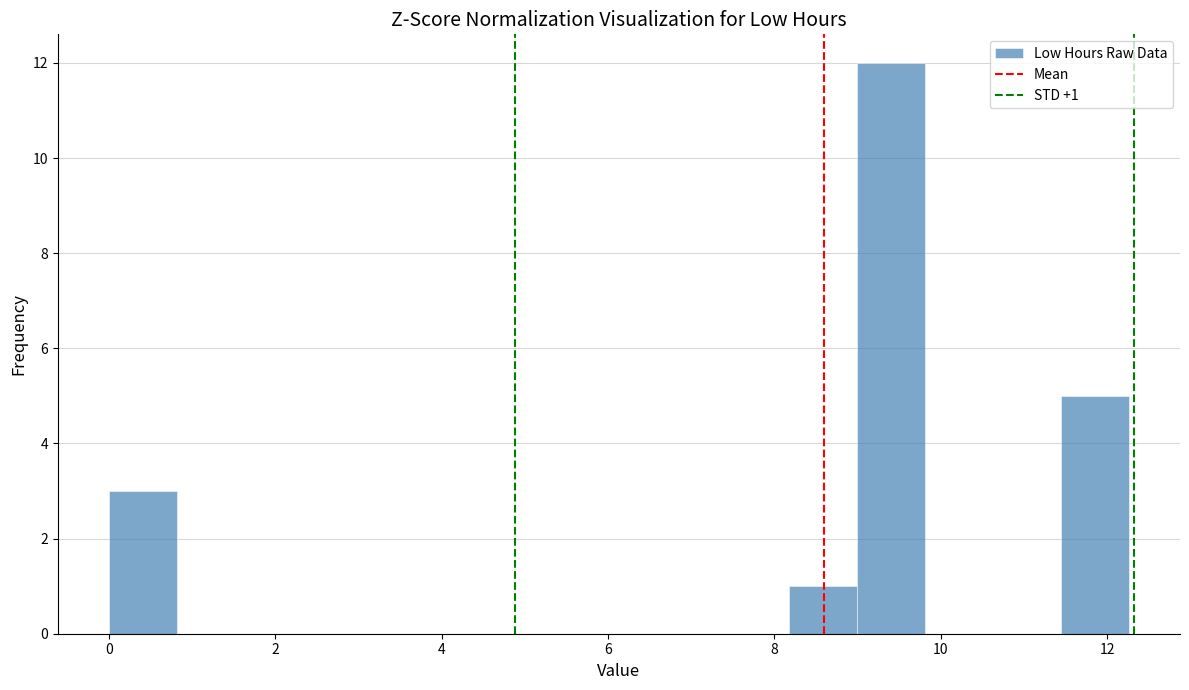

Which range on the x-axis has the tallest bar?

9.0 to 9.8